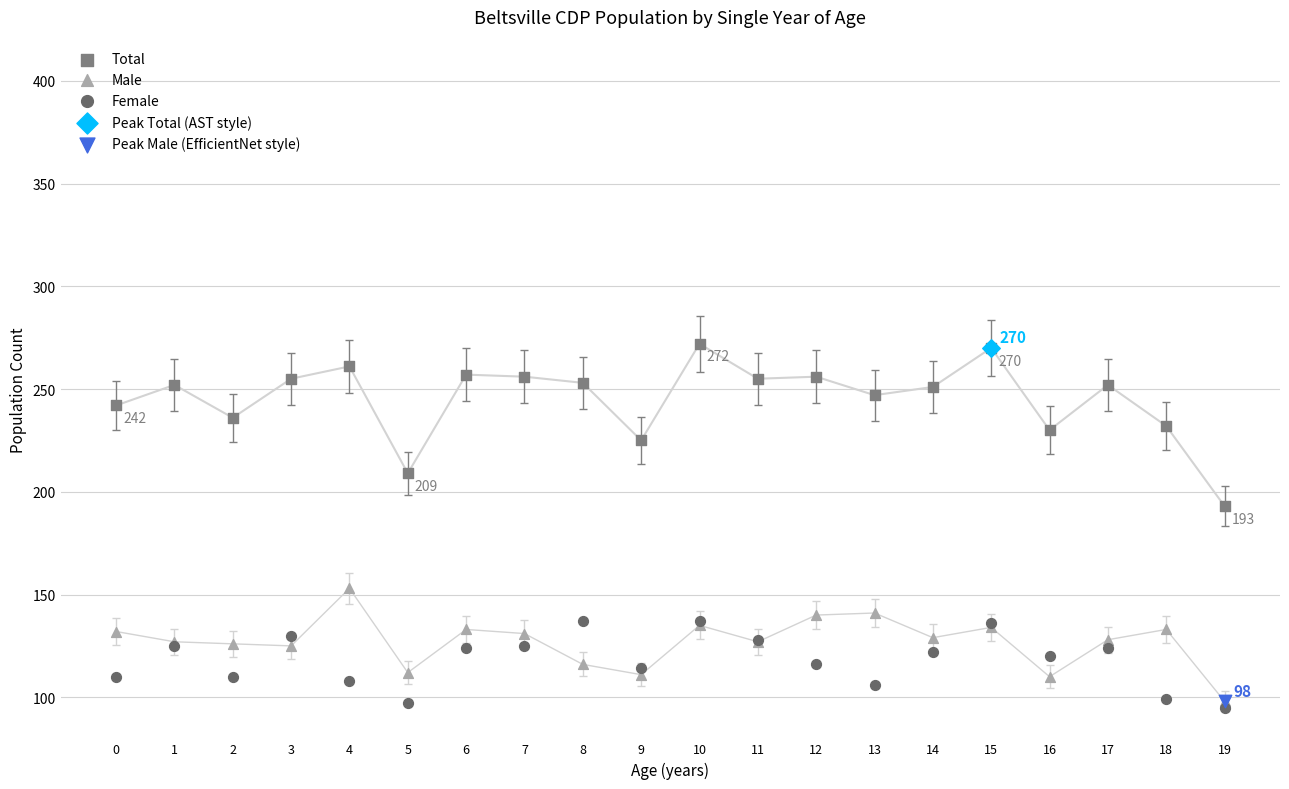

Which series has the largest Y range (max minus min)?

Total